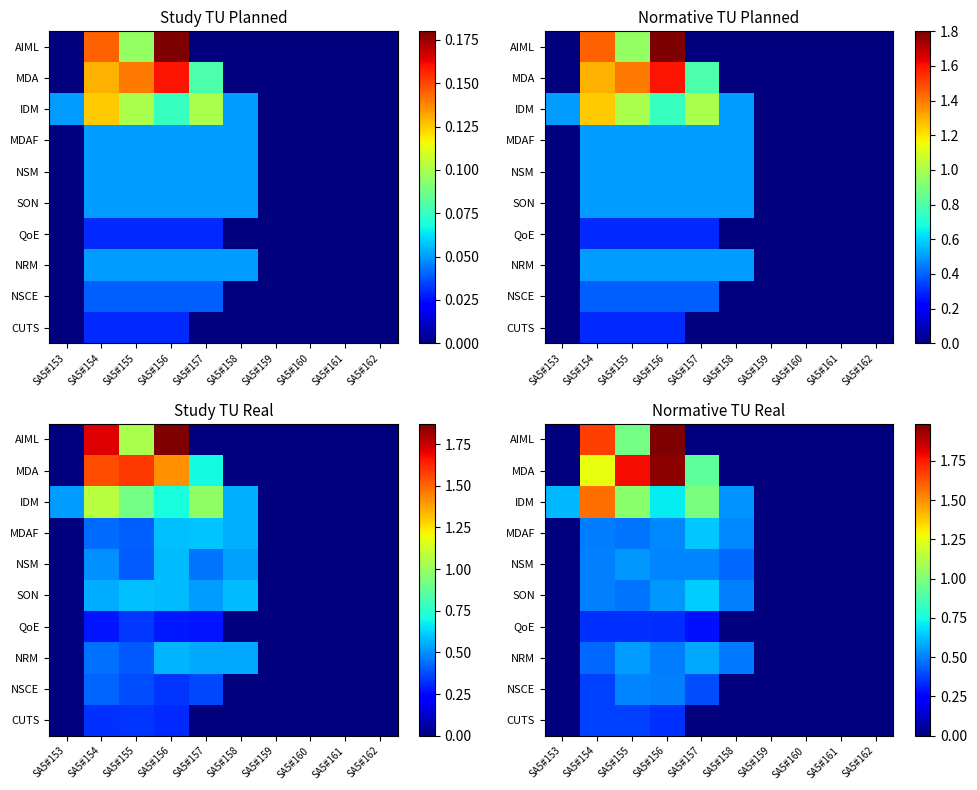

The MDAF series shows 0.5 at SA5#155. True or false?

True